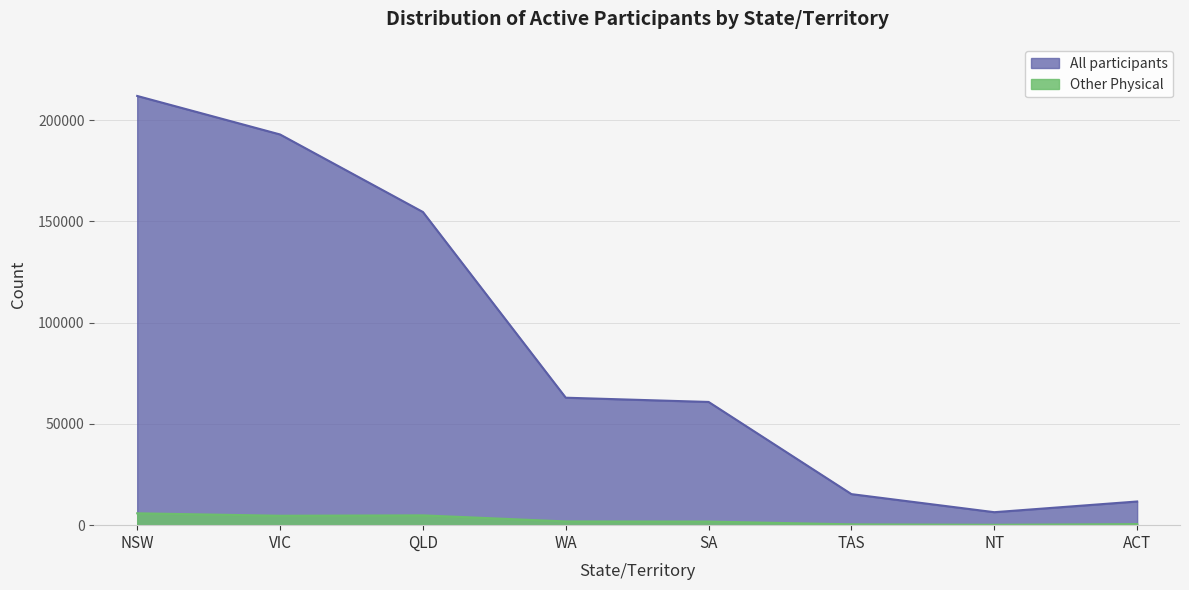

What is the difference between the Other Physical values at VIC and ACT?

4129